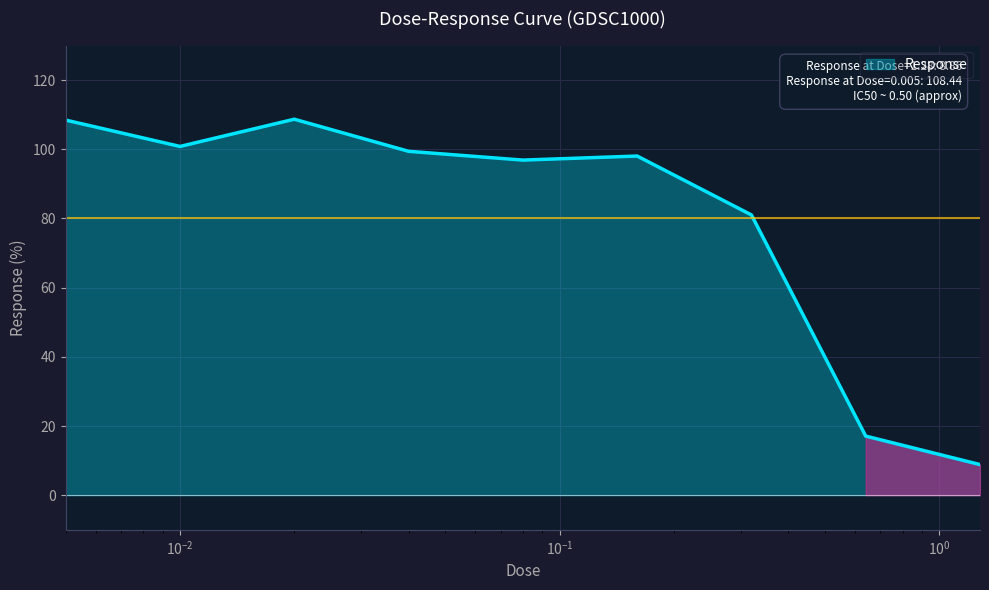

What is the greatest value displayed?

108.7